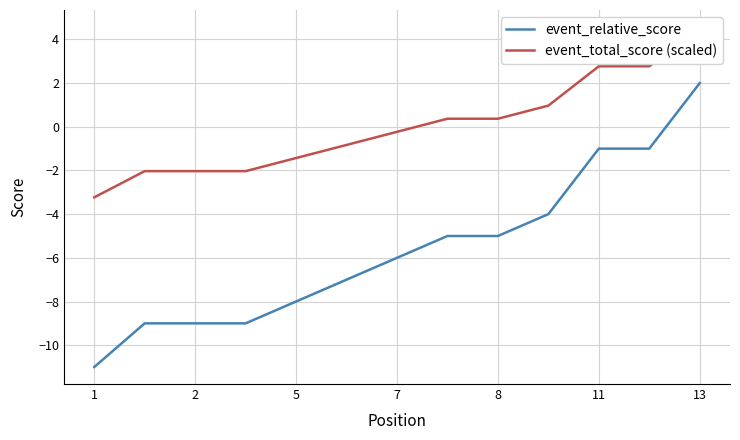

True or false: event_total_score (scaled) has a value of -4.6 at 1.

False